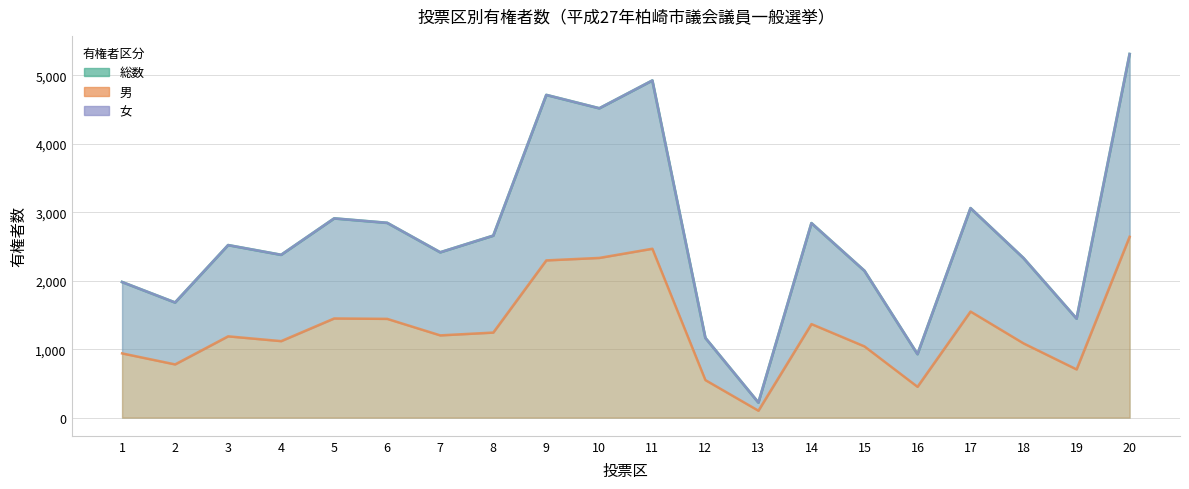

True or false: 女 and 男 cross at least once.

False